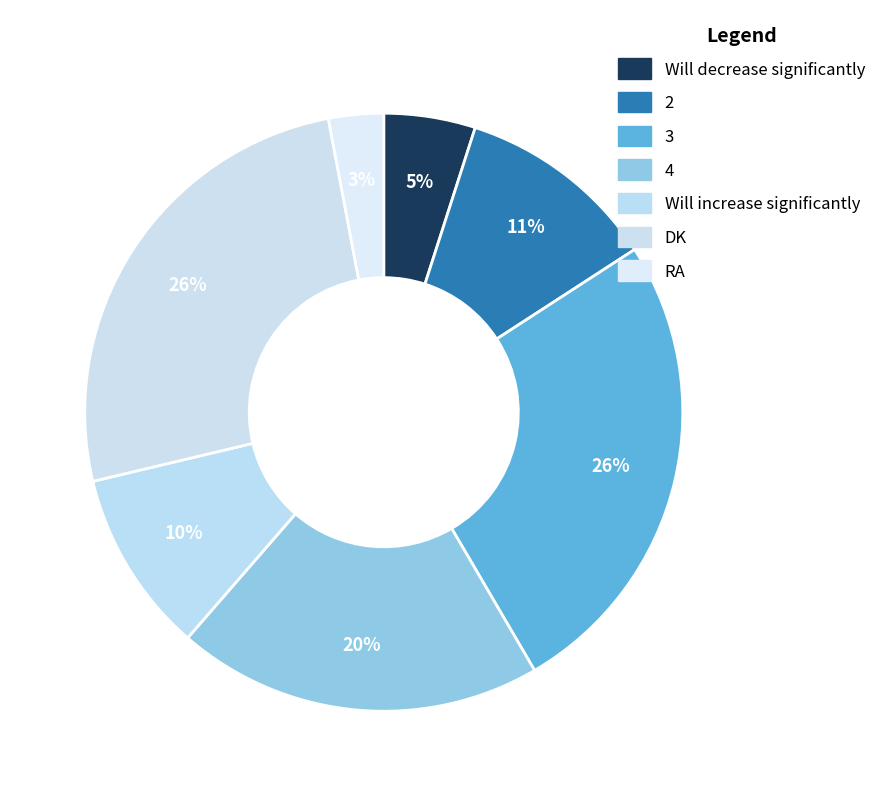

Which category has the smallest portion of the pie?

RA